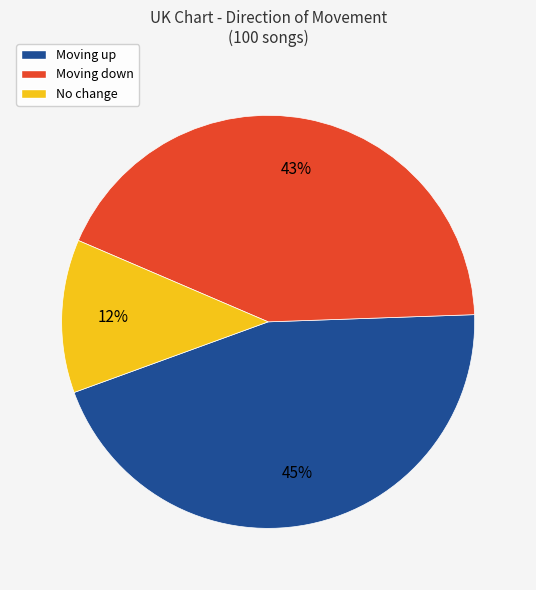

How many segments does this pie chart have?

3